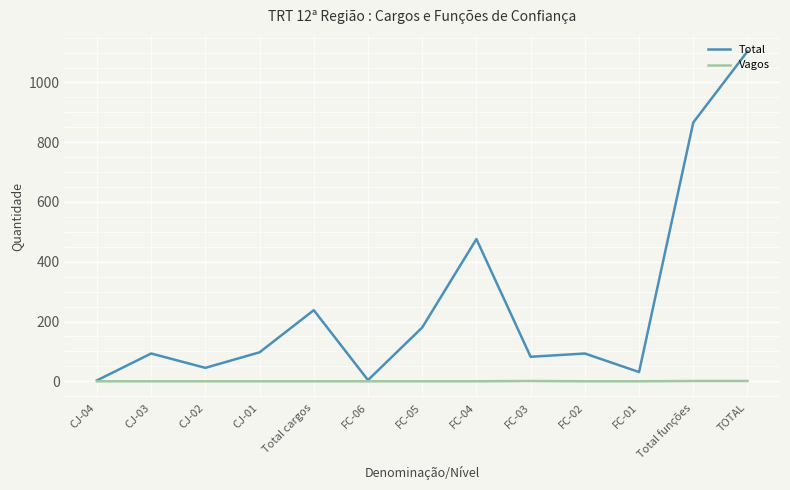

Is the value of Vagos at CJ-01 greater than the value of Total at Total funções?

No